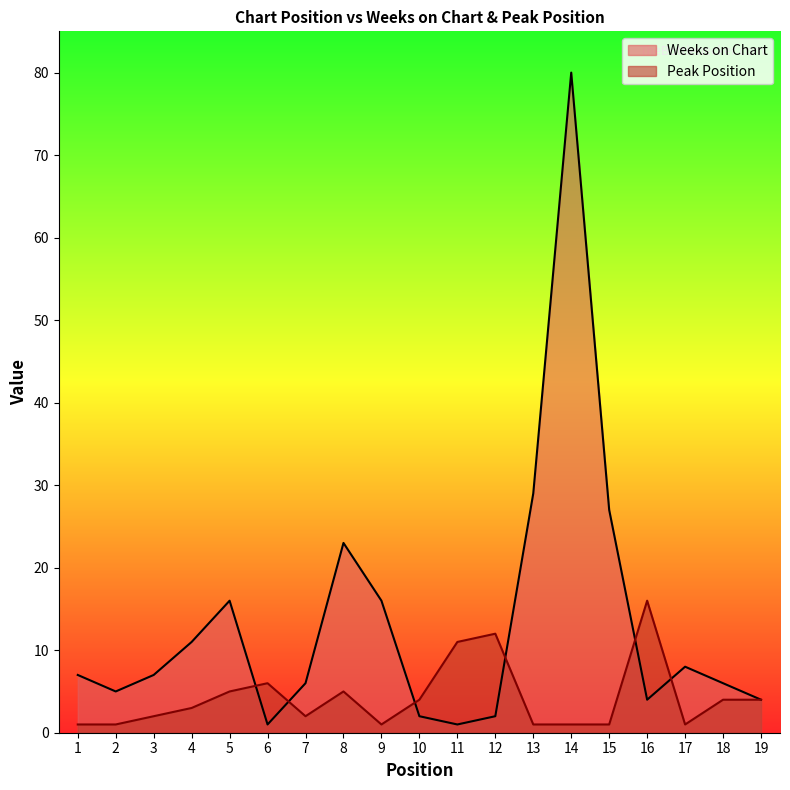

How many data points in Peak Position are above 3?

9